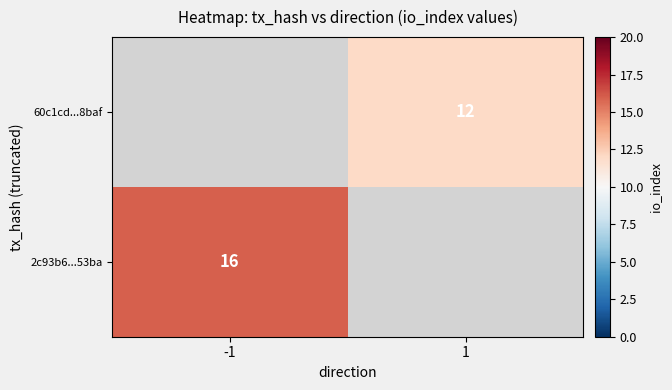

The 2c93b6...53ba series shows 16 at -1. True or false?

True